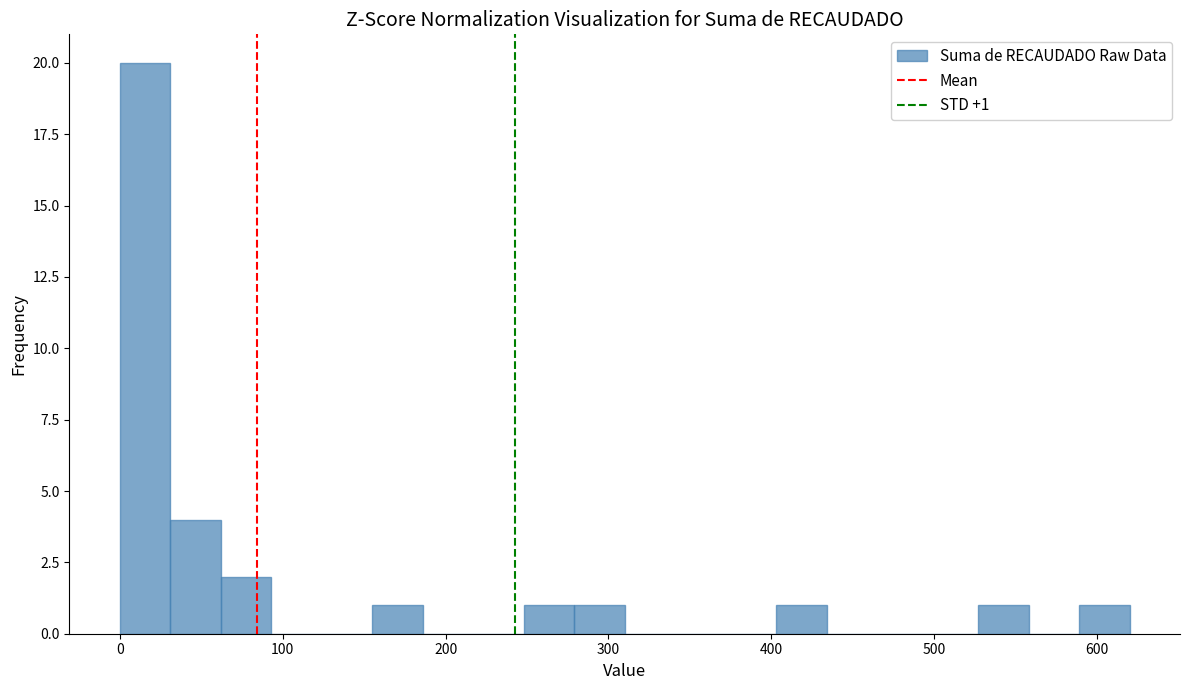

Read against the x-axis, roughly where is the centre of the tallest bar?

20